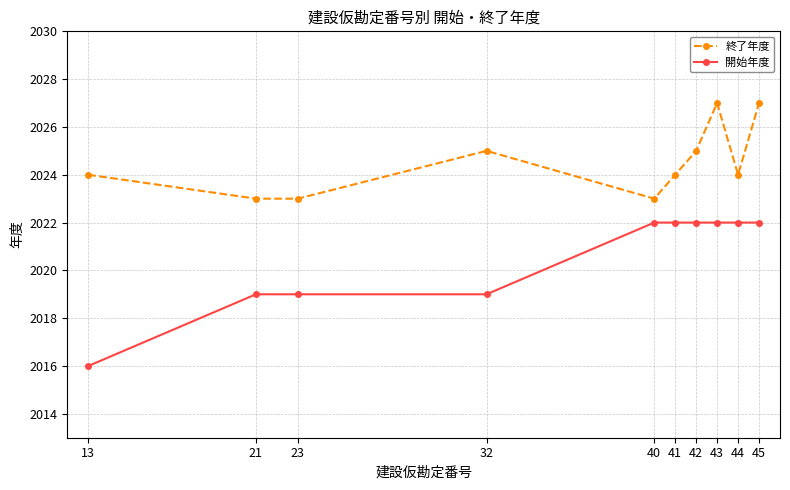

Read the 開始年度 value at 43.

2022